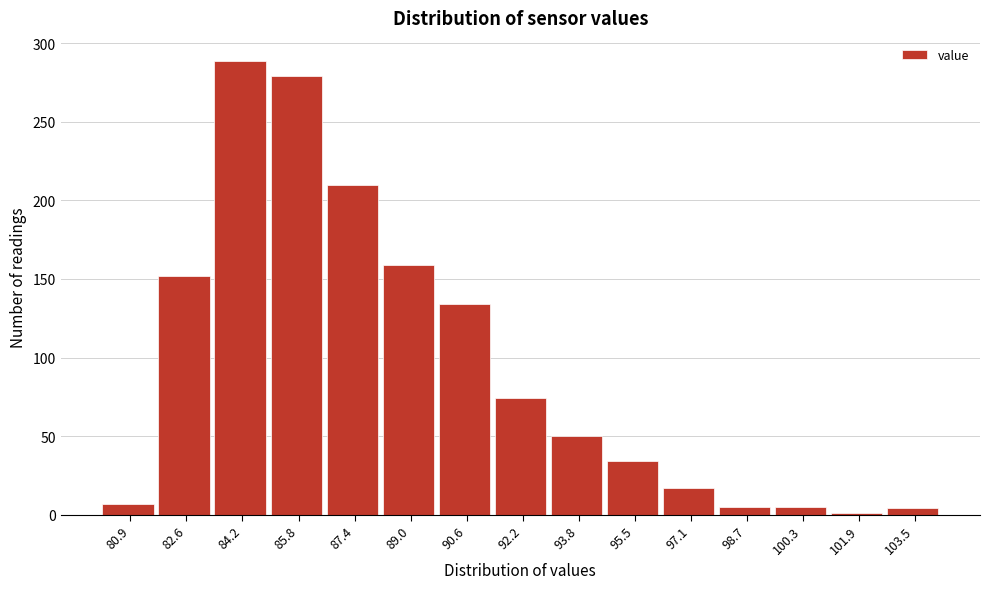

Reading left to right, transcribe this chart: for each bar, give the range it covers on the x-axis and its height. Neither the bar edges nor the heights are printed on the chart, so give them approximately, as read against the axes.

80.2 to 81.8: 5
81.8 to 83.4: 150
83.4 to 85.0: 290
85.0 to 86.6: 280
86.6 to 88.2: 210
88.2 to 89.8: 160
89.8 to 91.4: 135
91.4 to 93.0: 75
93.0 to 94.6: 50
94.6 to 96.2: 35
96.2 to 97.8: 15
97.8 to 99.4: 5
99.4 to 101.0: 5
101.0 to 102.8: under 5
102.8 to 104.4: under 5